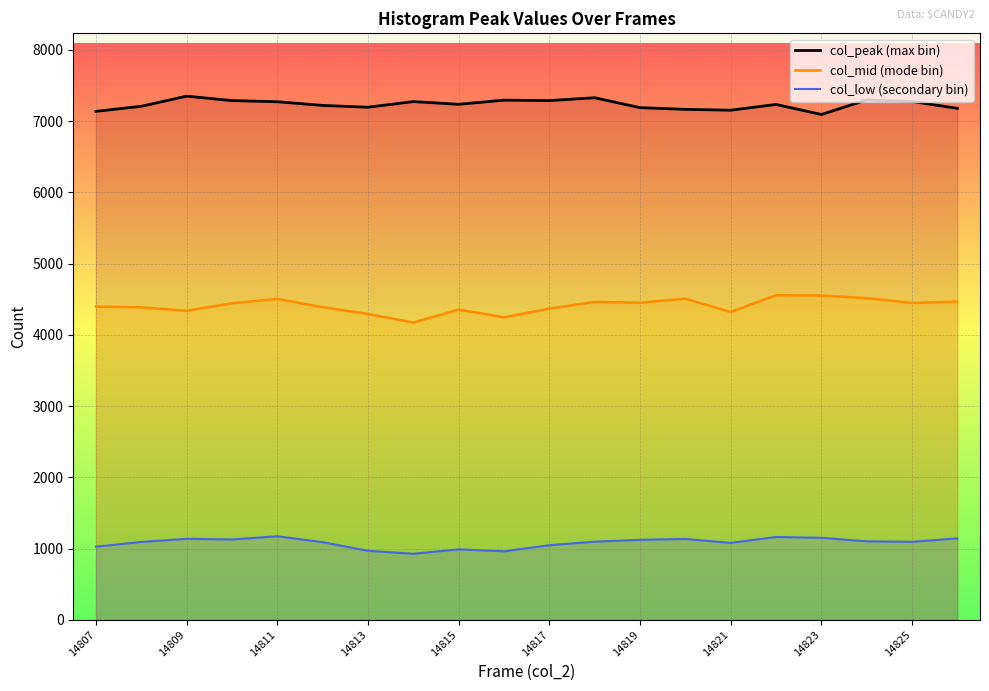

At which category is the sum across all series the highest?

15